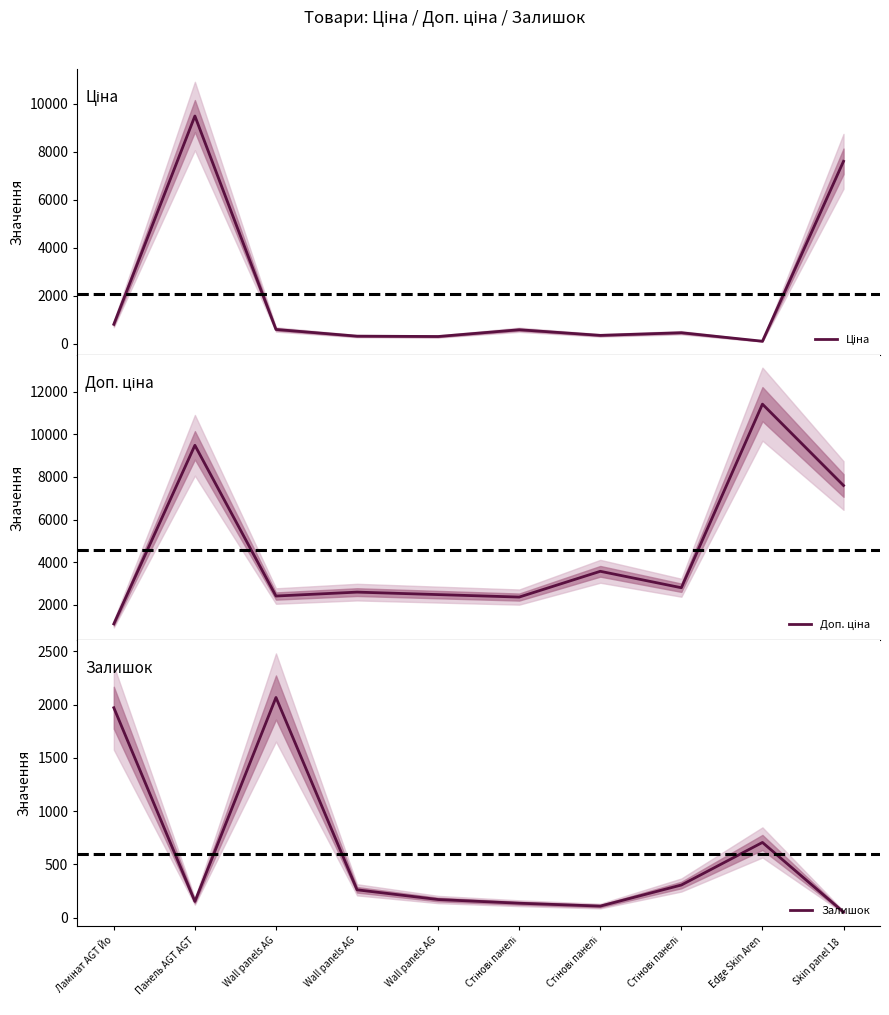

What are all the series names shown in the legend?

Ціна, Доп. ціна, Залишок